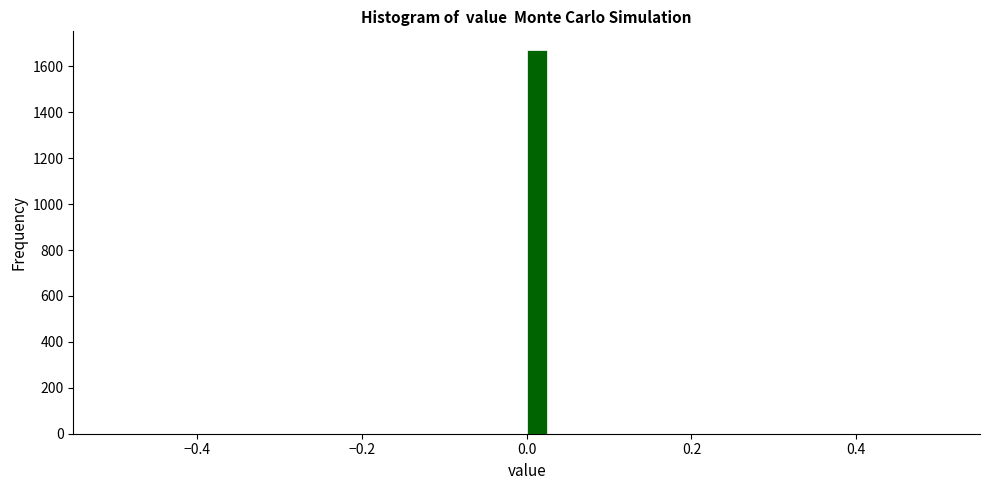

Read against the x-axis, roughly where is the centre of the tallest bar?

0.02